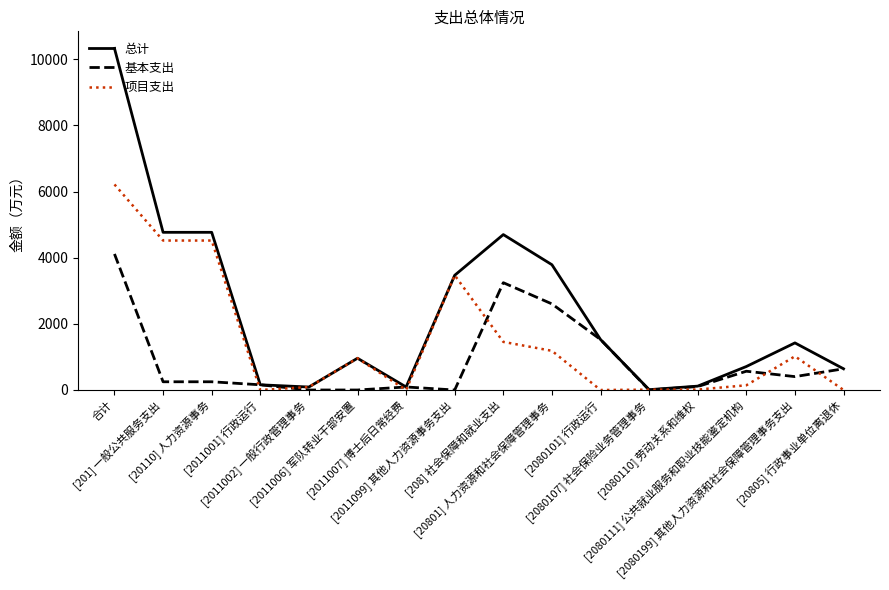

Does the chart have visible grid lines?

No